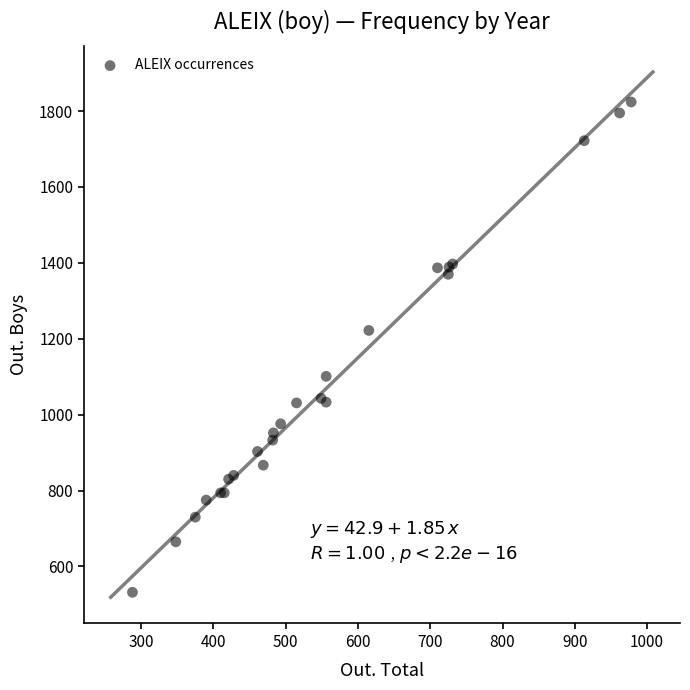

What Y value in the scatter plot is closest to 1178?

1222